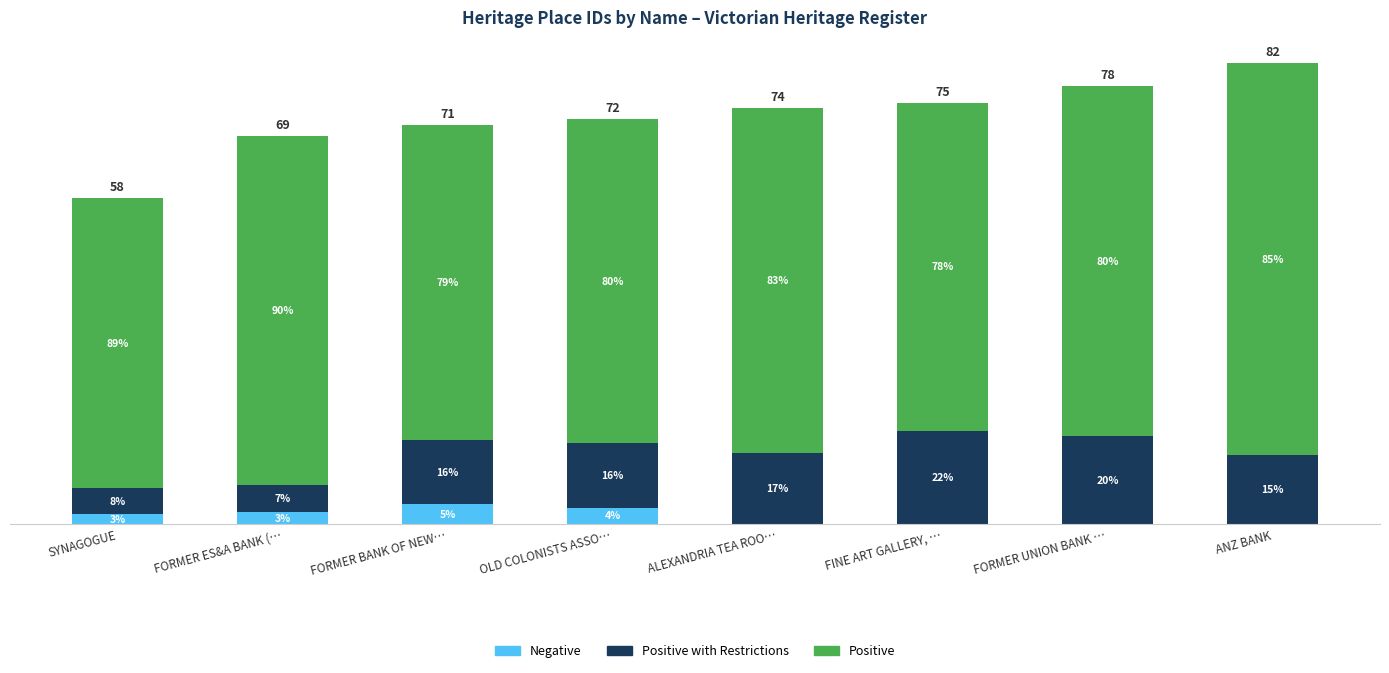

True or false: Positive with Restrictions has a value of 4.8 at FORMER ES&A BANK (….

True